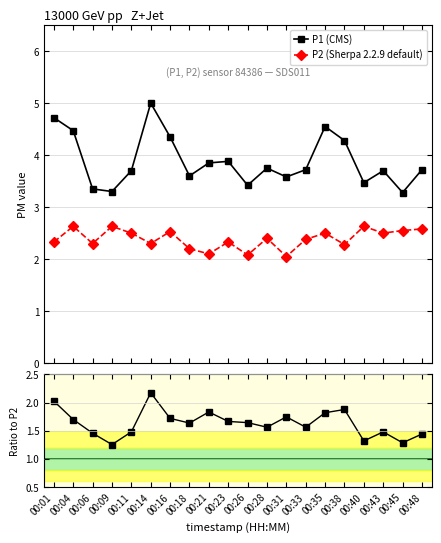

Rank the series by their average value, from highest to lowest.

P1 (CMS), P2 (Sherpa 2.2.9 default), Ratio P1/P2